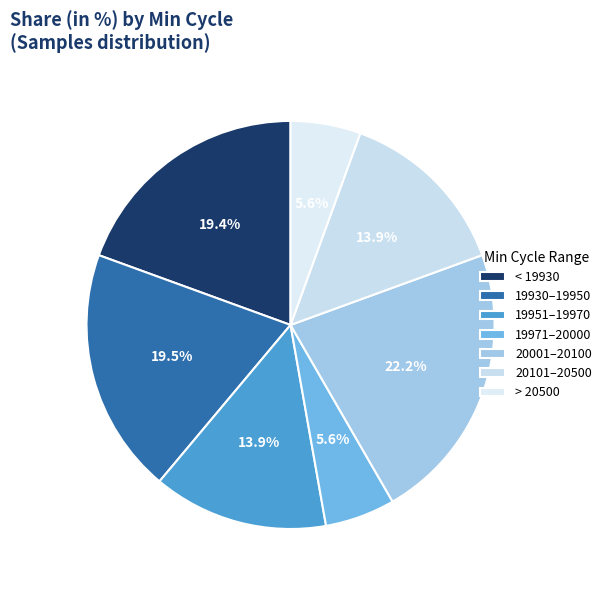

What is the largest slice in the pie chart?

20001–20100